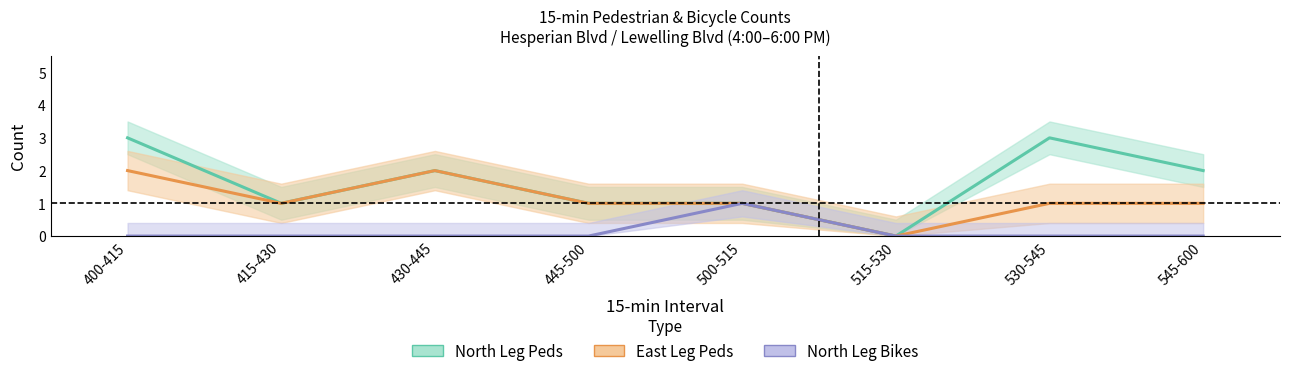

Is the value of East Leg Peds at 545-600 greater than the value of North Leg Bikes at 445-500?

Yes